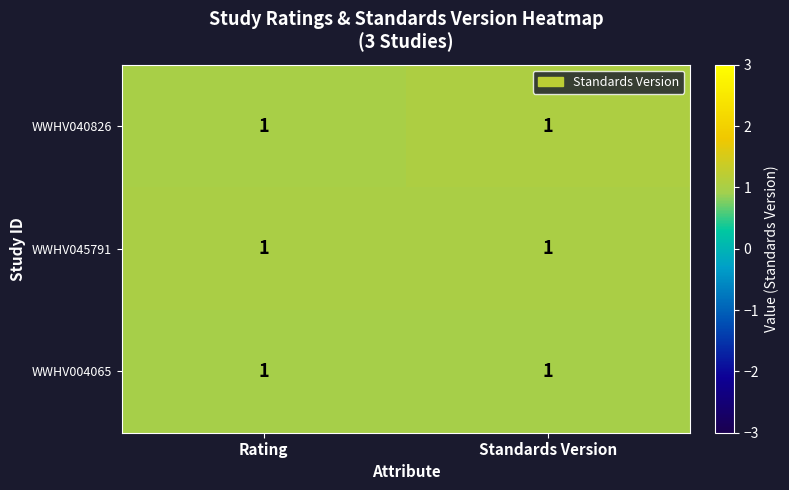

Which label corresponds to the largest value in the chart?

Standards Version